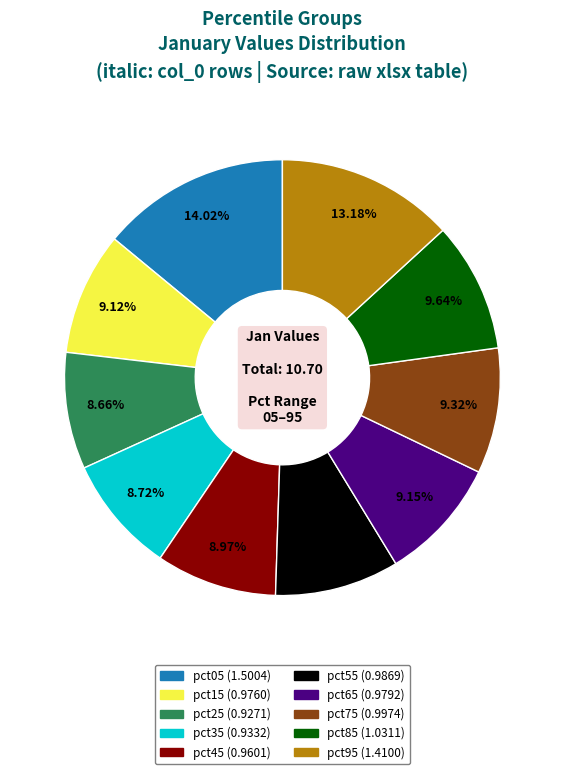

Is there any slice that represents more than half of the pie?

No